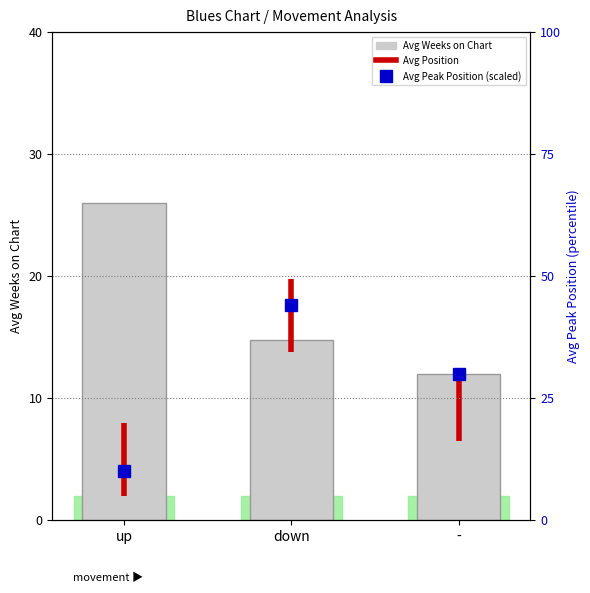

At down, list the series in order from largest to smallest.

Avg Peak Position (scaled), Avg Weeks on Chart